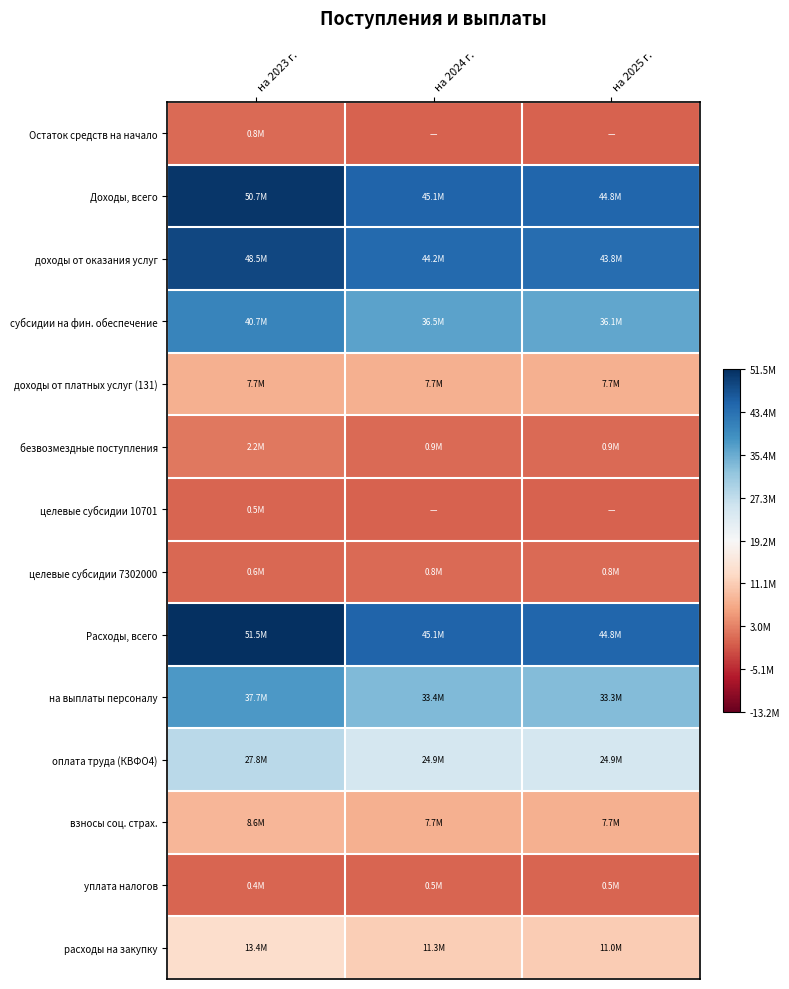

Reading right to left, transcribe all the data shown in this chart.

Остаток средств на начало: на 2025 г.=-19178165.2	на 2024 г.=-19178165.2	на 2023 г.=-18352995.7
Доходы, всего: на 2025 г.=25573343.8	на 2024 г.=25967457.8	на 2023 г.=31523060.4
доходы от оказания услуг: на 2025 г.=24644887.8	на 2024 г.=25039000.8	на 2023 г.=29316817.2
субсидии на фин. обеспечение: на 2025 г.=16914887.8	на 2024 г.=17309000.8	на 2023 г.=21472214.1
доходы от платных услуг (131): на 2025 г.=-11448165.2	на 2024 г.=-11448165.2	на 2023 г.=-11448165.2
безвозмездные поступления: на 2025 г.=-18249709.2	на 2024 г.=-18249708.2	на 2023 г.=-16972035.3
целевые субсидии 10701: на 2025 г.=-19178165.2	на 2024 г.=-19178165.2	на 2023 г.=-18702566.6
целевые субсидии 7302000: на 2025 г.=-18397010.2	на 2024 г.=-18397010.2	на 2023 г.=-18556887.4
Расходы, всего: на 2025 г.=25573343.8	на 2024 г.=25967457.8	на 2023 г.=32348229.9
на выплаты персоналу: на 2025 г.=14128386.8	на 2024 г.=14203348.8	на 2023 г.=18531199.9
оплата труда (КВФО4): на 2025 г.=5731628.8	на 2024 г.=5731628.8	на 2023 г.=8636778.6
взносы соц. страх.: на 2025 г.=-11504407.2	на 2024 г.=-11504407.2	на 2023 г.=-10625885.3
уплата налогов: на 2025 г.=-18721286.2	на 2024 г.=-18721286.2	на 2023 г.=-18749058.0
расходы на закупку: на 2025 г.=-8190087.2	на 2024 г.=-7870935.2	на 2023 г.=-5790242.4